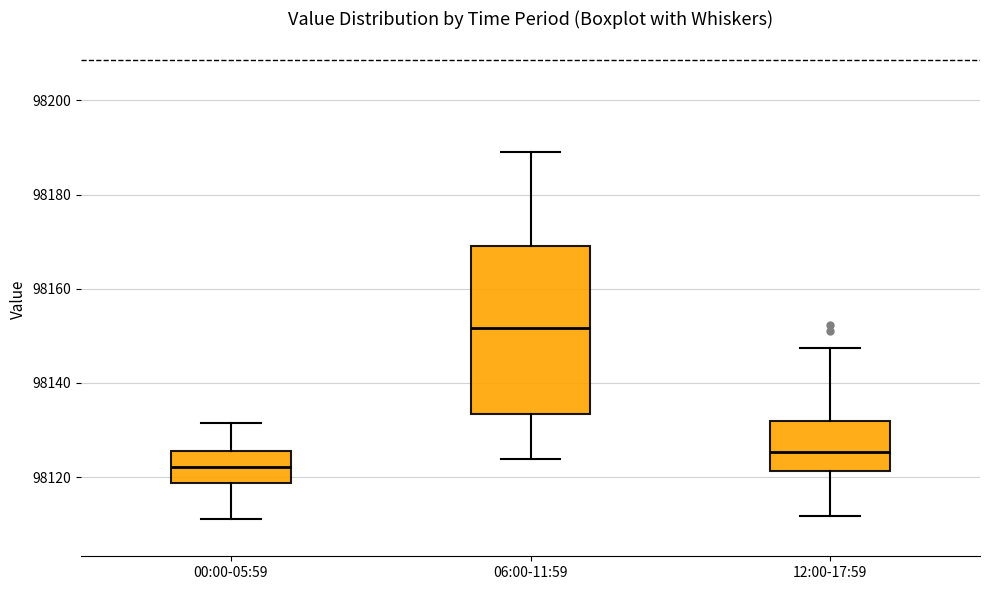

Where is the lower edge of the box for 06:00-11:59 on the y-axis? The values are not printed on the chart, so give them approximately, as read against the axis.

98134